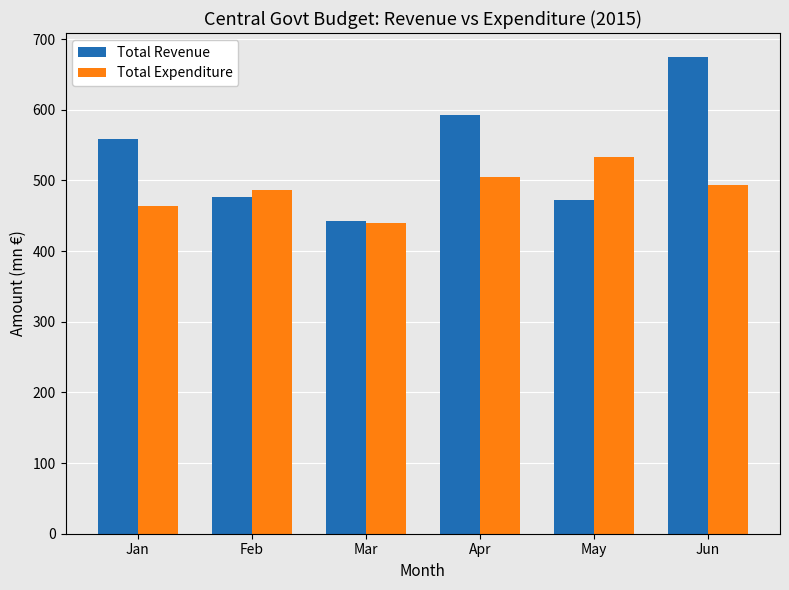

List the series in order of their overall mean, highest first.

Total Revenue, Total Expenditure